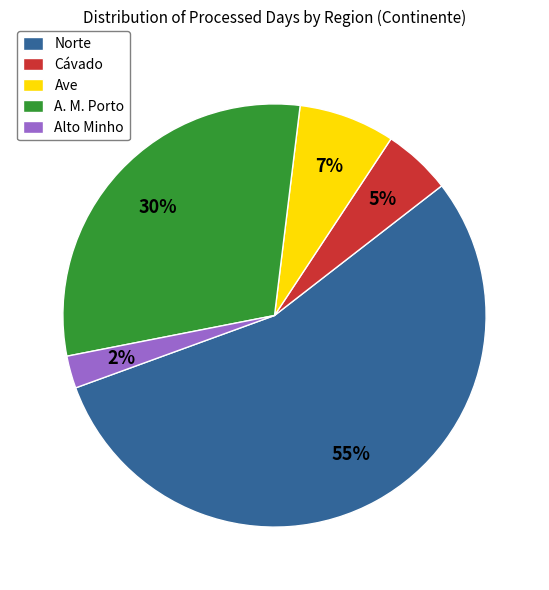

Which category has the smallest portion of the pie?

Alto Minho